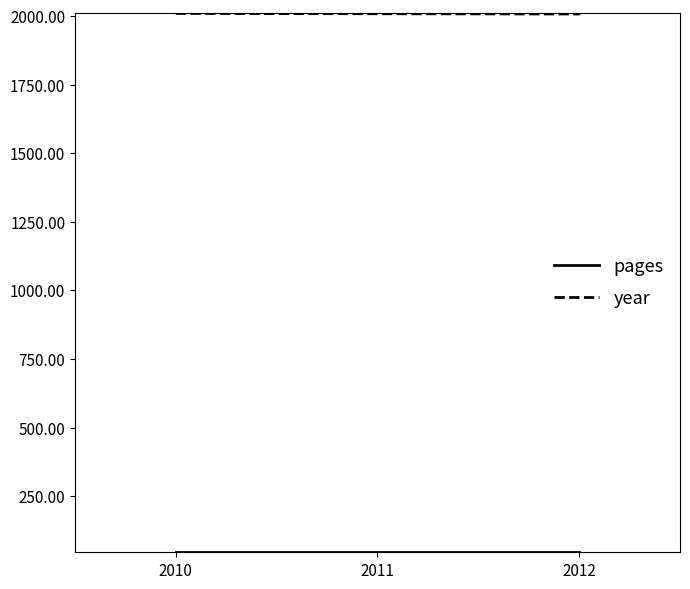

Count the number of categories in the chart.

3